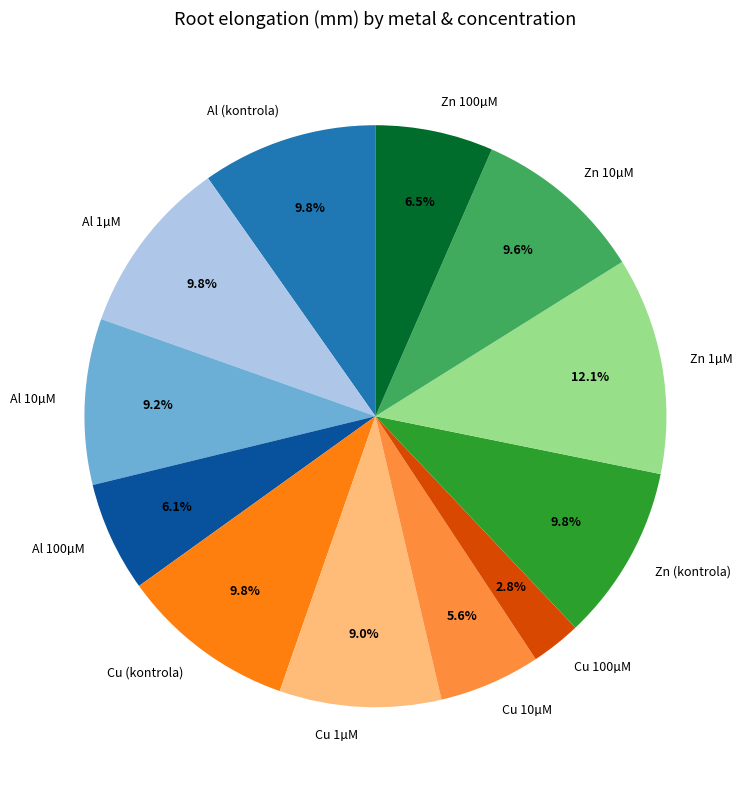

To the nearest percent, what is the combined percentage of Zn 10µM and Cu 1µM?

19%